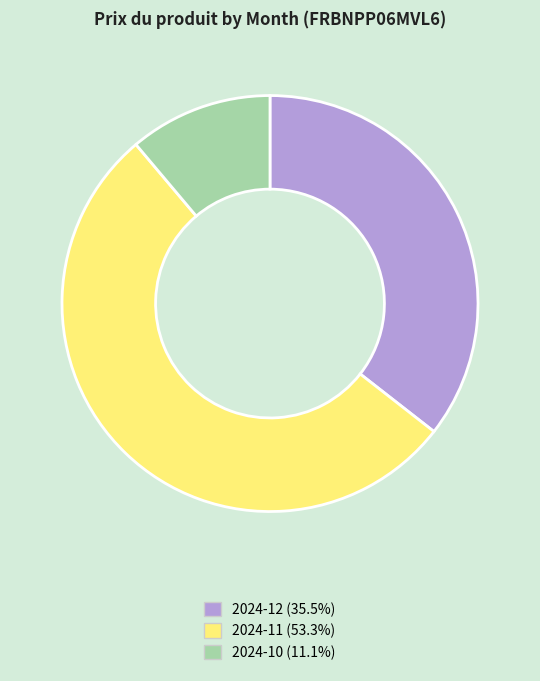

Rank the categories by value from lowest to highest.

2024-10, 2024-12, 2024-11